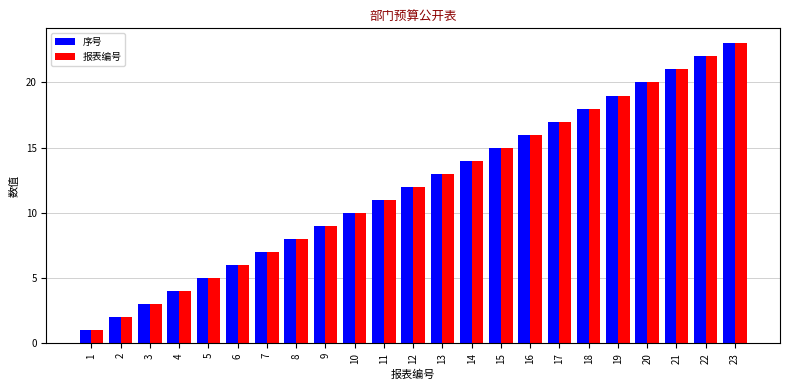

At which category does the chart reach its peak across all series?

23